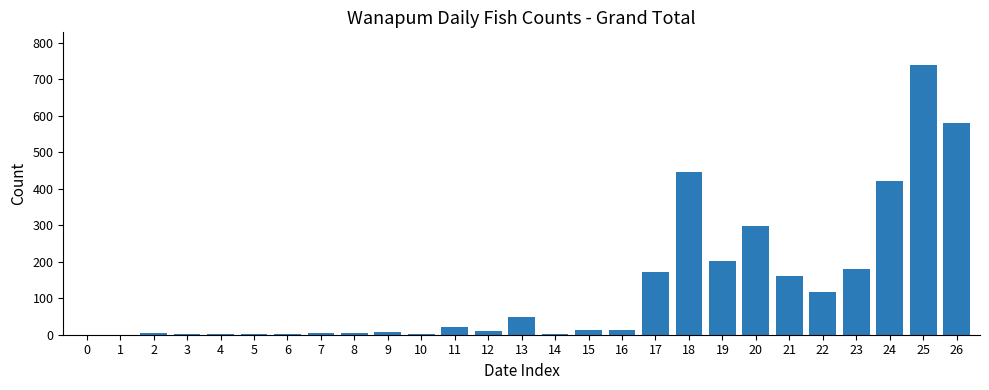

Is it true that the value at 21 is 161?

True